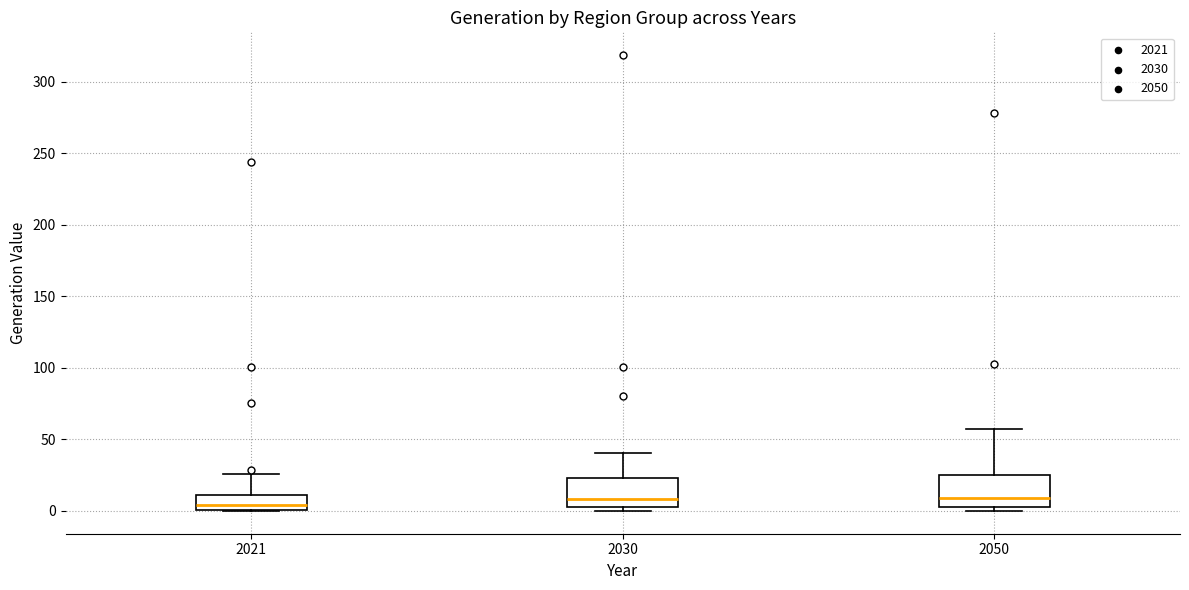

Reading left to right, transcribe this box plot: for each box, give where its median line is, the range the box spans, and where its two whiskers end, as read against the y-axis. The values are not printed on the chart, so give them approximately, as read against the axis.

2021: median 5, box 0 to 10, whiskers 0 to 25
2030: median 10, box 5 to 25, whiskers 0 to 40
2050: median 10, box 5 to 25, whiskers 0 to 55